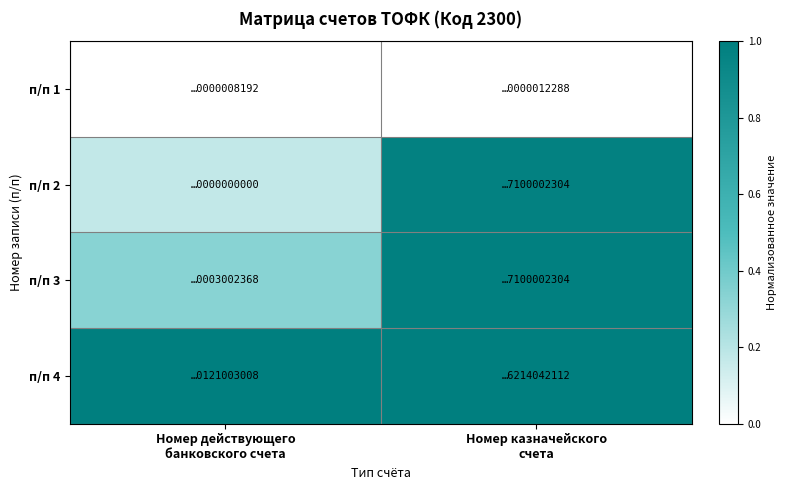

What is the total value across all series at Номер действующего
банковского счета?

1.5